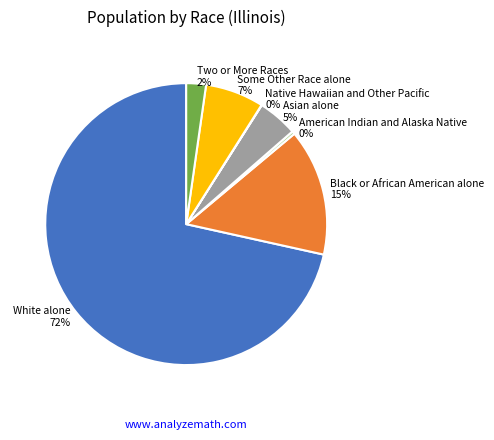

True or false: Two or More Races 2% accounts for 2% of the total.

True